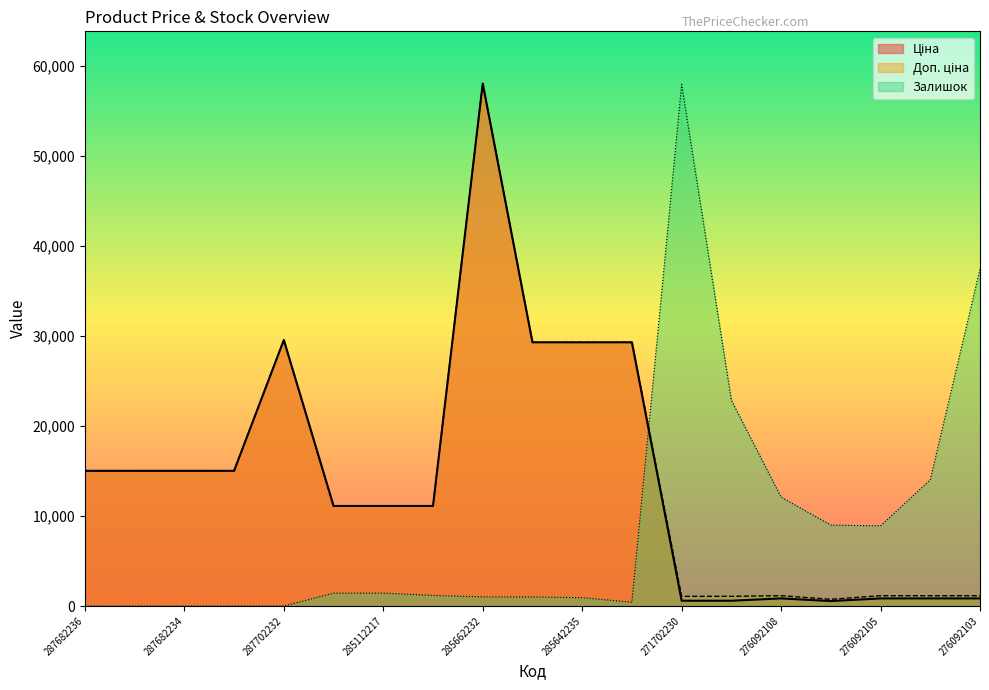

Which category has the highest value in the Залишок series?

271702230